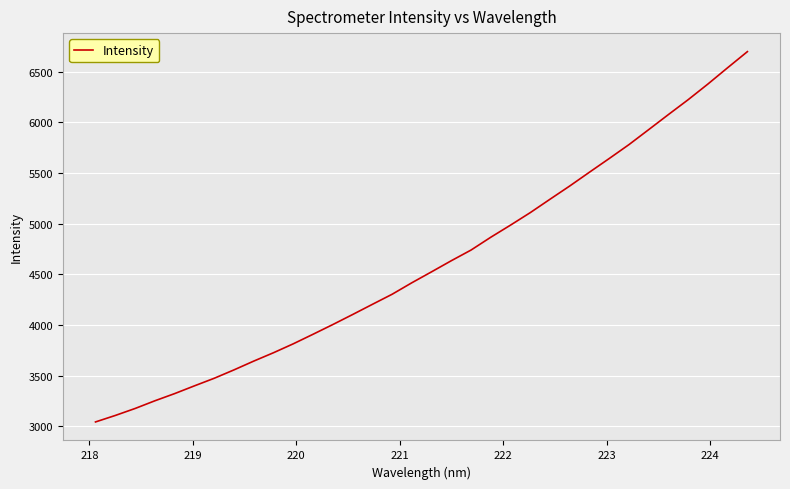

What is the difference between the maximum and minimum values?

3655.0